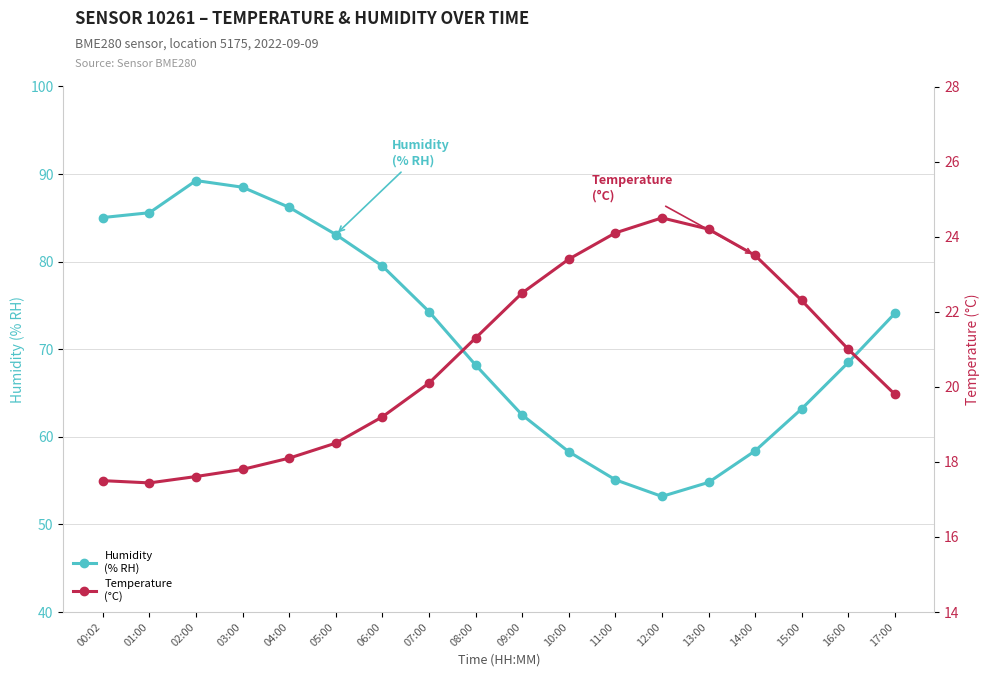

Where does the Temperature
(°C) series first go above 21?

08:00